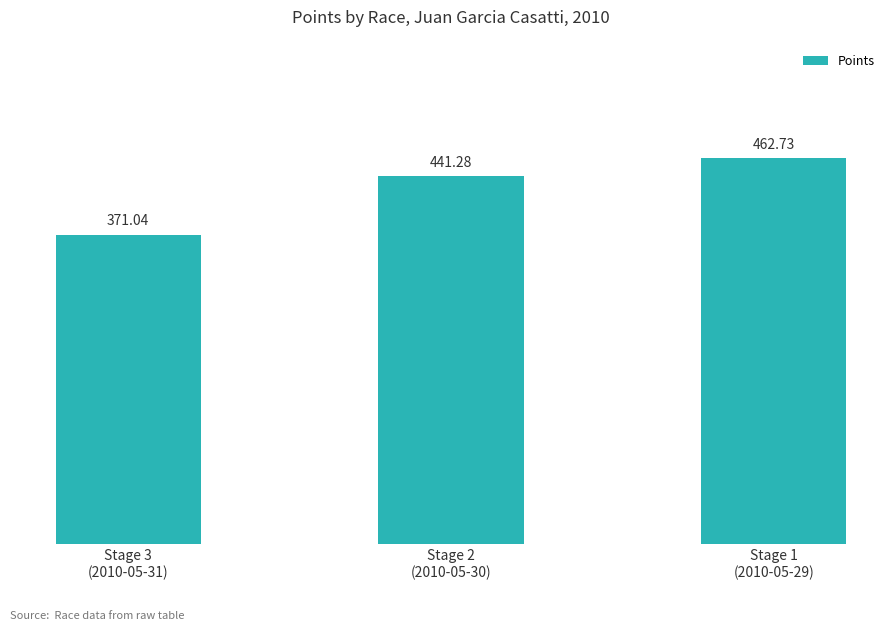

Rank the categories by value from lowest to highest.

Stage 3
(2010-05-31), Stage 2
(2010-05-30), Stage 1
(2010-05-29)